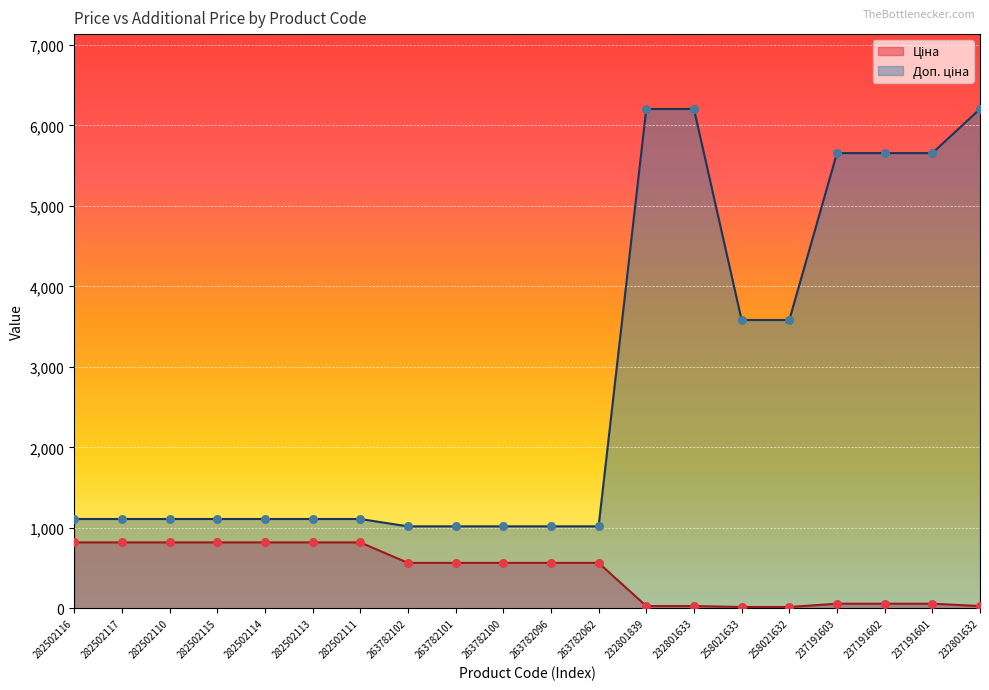

At how many categories does at least one series exceed 316?

20